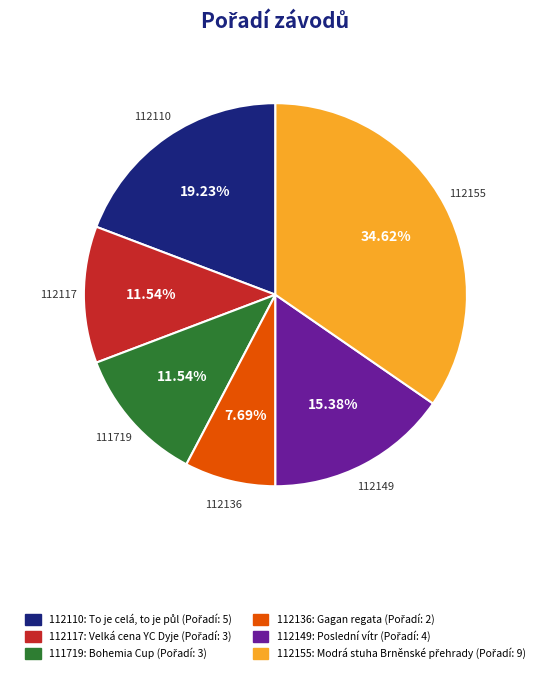

Is the sum of 112136 and 112110 greater than half?

No